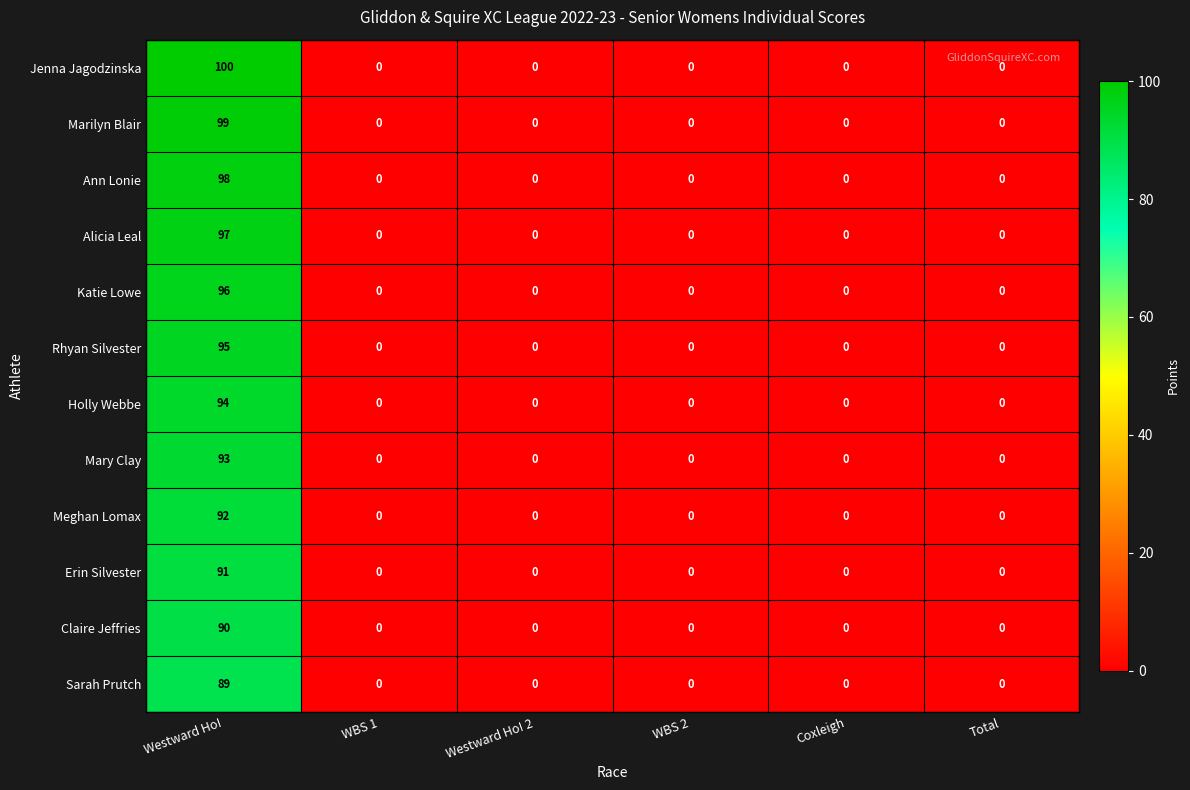

The Rhyan Silvester series shows 32 at Westward Ho! 2. True or false?

False